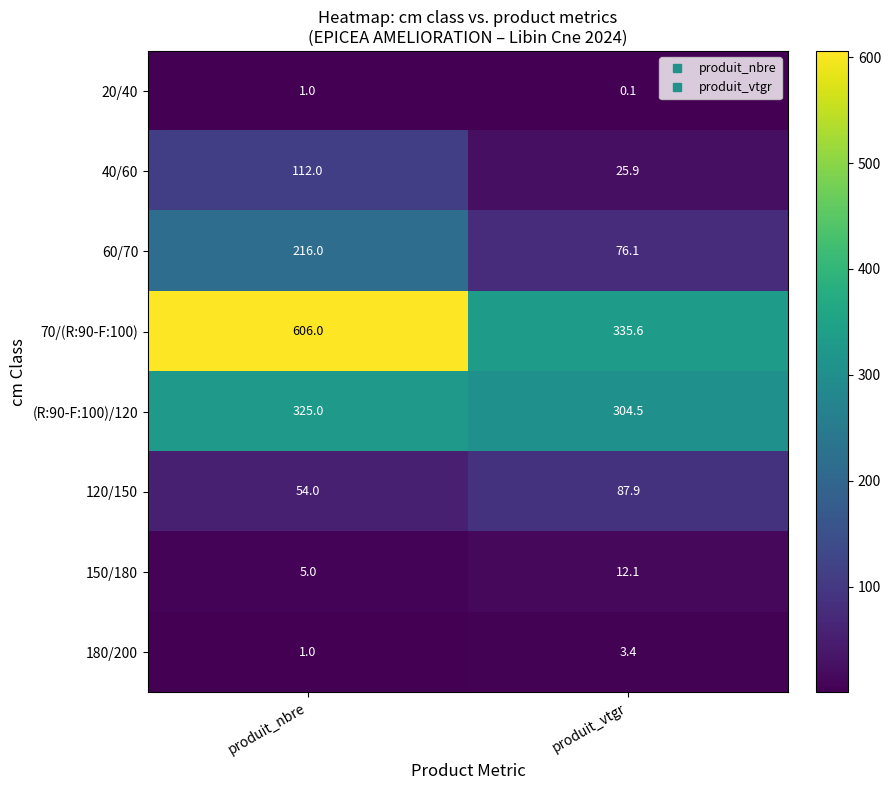

Reading left to right, transcribe all the data shown in this chart.

20/40: 1.0	0.1
40/60: 112.0	25.9
60/70: 216.0	76.1
70/(R:90-F:100): 606.0	335.6
(R:90-F:100)/120: 325.0	304.5
120/150: 54.0	87.9
150/180: 5.0	12.1
180/200: 1.0	3.4